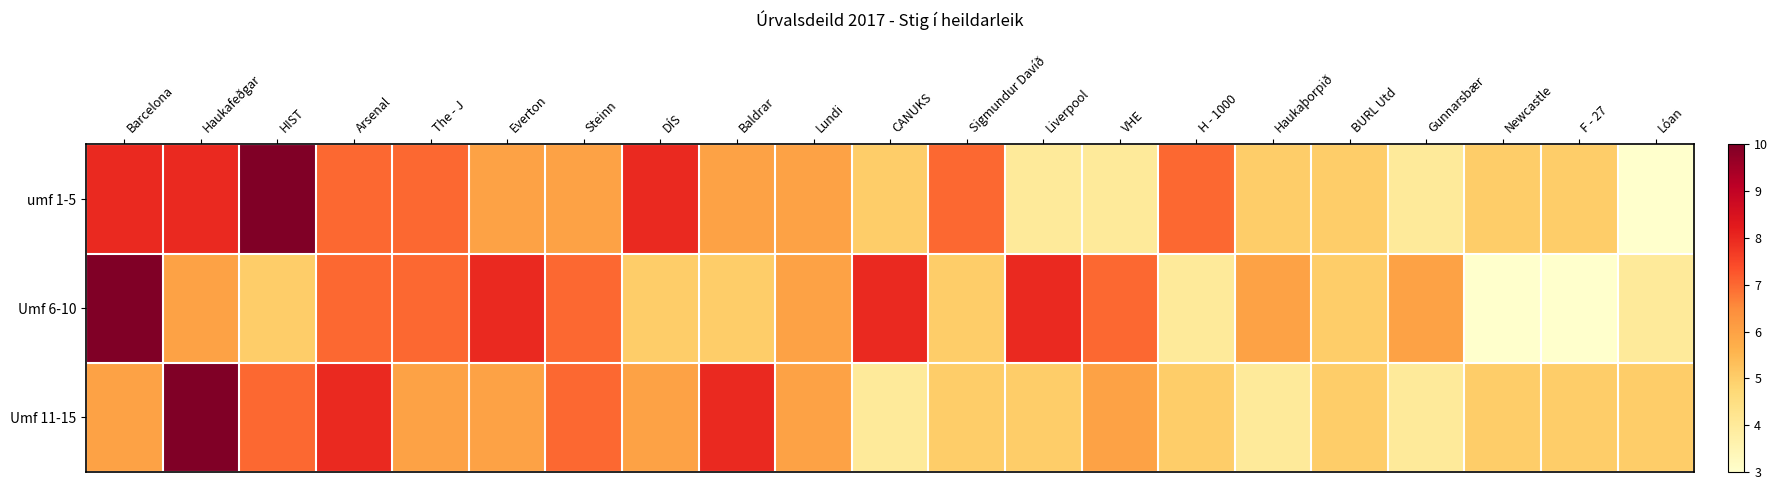

Reading left to right, list all the values displayed in this chart.

umf 1-5: Barcelona=8	Haukafeðgar=8	HIST=10	Arsenal=7	The - J=7	Everton=6	Steinn=6	DÍS=8	Baldrar=6	Lundi=6	CANUKS=5	Sigmundur Davíð=7	Liverpool=4	VHE=4	H - 1000=7	Haukaþorpið=5	BURL Utd=5	Gunnarsbær=4	Newcastle=5	F - 27=5	Lóan=3
Umf 6-10: Barcelona=10	Haukafeðgar=6	HIST=5	Arsenal=7	The - J=7	Everton=8	Steinn=7	DÍS=5	Baldrar=5	Lundi=6	CANUKS=8	Sigmundur Davíð=5	Liverpool=8	VHE=7	H - 1000=4	Haukaþorpið=6	BURL Utd=5	Gunnarsbær=6	Newcastle=3	F - 27=3	Lóan=4
Umf 11-15: Barcelona=6	Haukafeðgar=10	HIST=7	Arsenal=8	The - J=6	Everton=6	Steinn=7	DÍS=6	Baldrar=8	Lundi=6	CANUKS=4	Sigmundur Davíð=5	Liverpool=5	VHE=6	H - 1000=5	Haukaþorpið=4	BURL Utd=5	Gunnarsbær=4	Newcastle=5	F - 27=5	Lóan=5